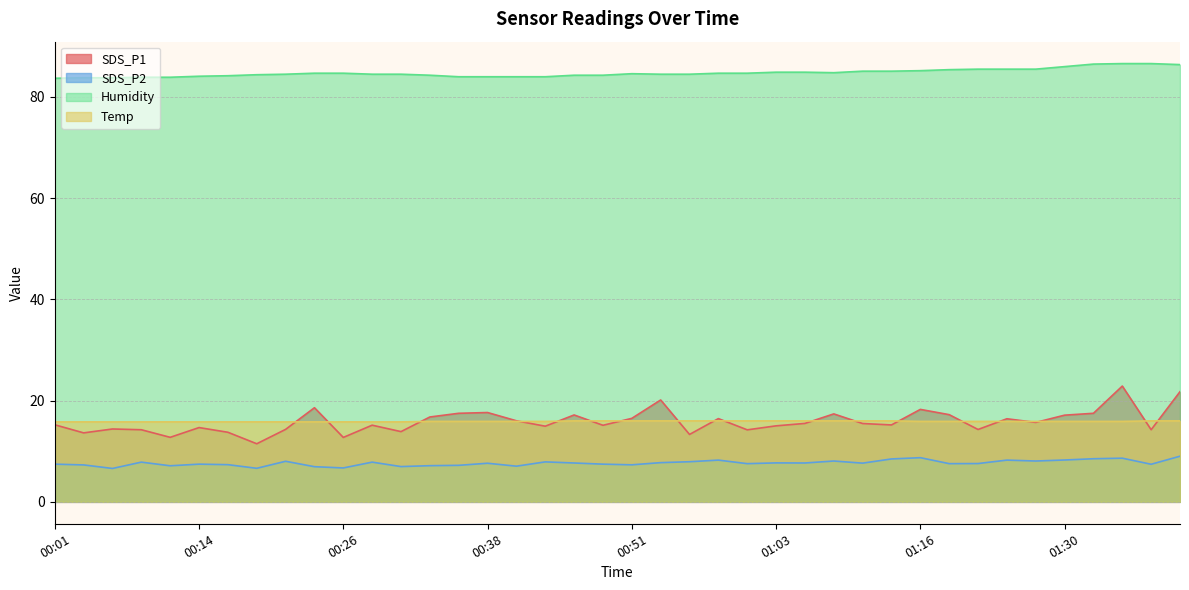

What is the total value across all series at 01:38?

124.3